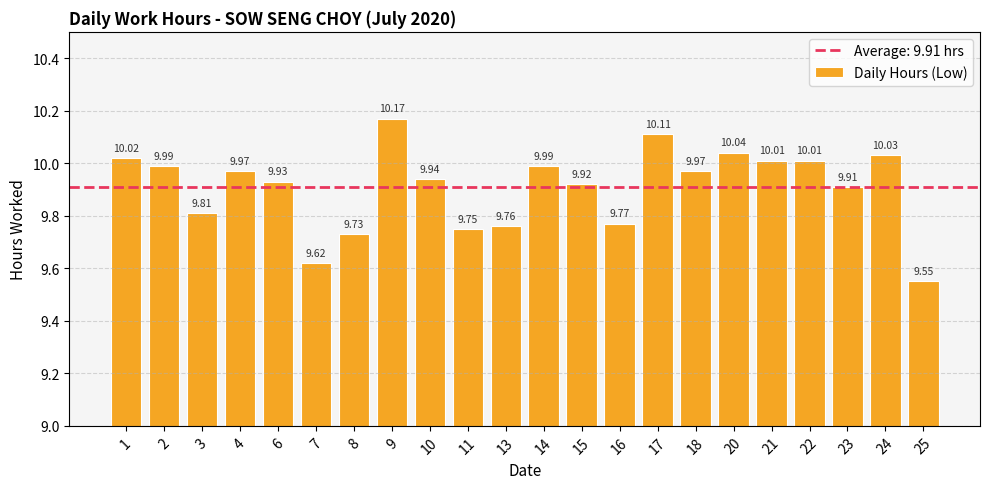

True or false: the data shows 15.8 at 10.

False